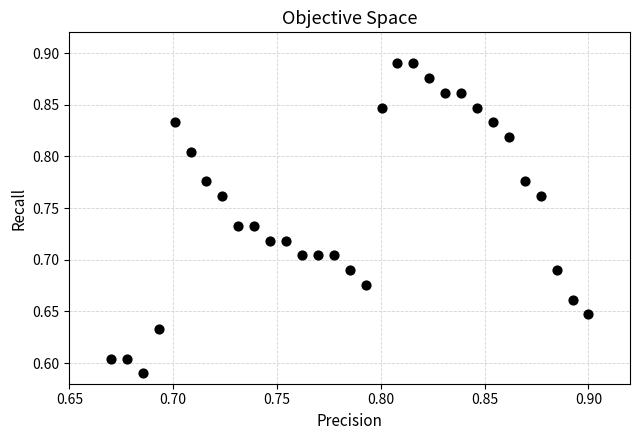

What is the range of Y values (max minus min)?

0.3